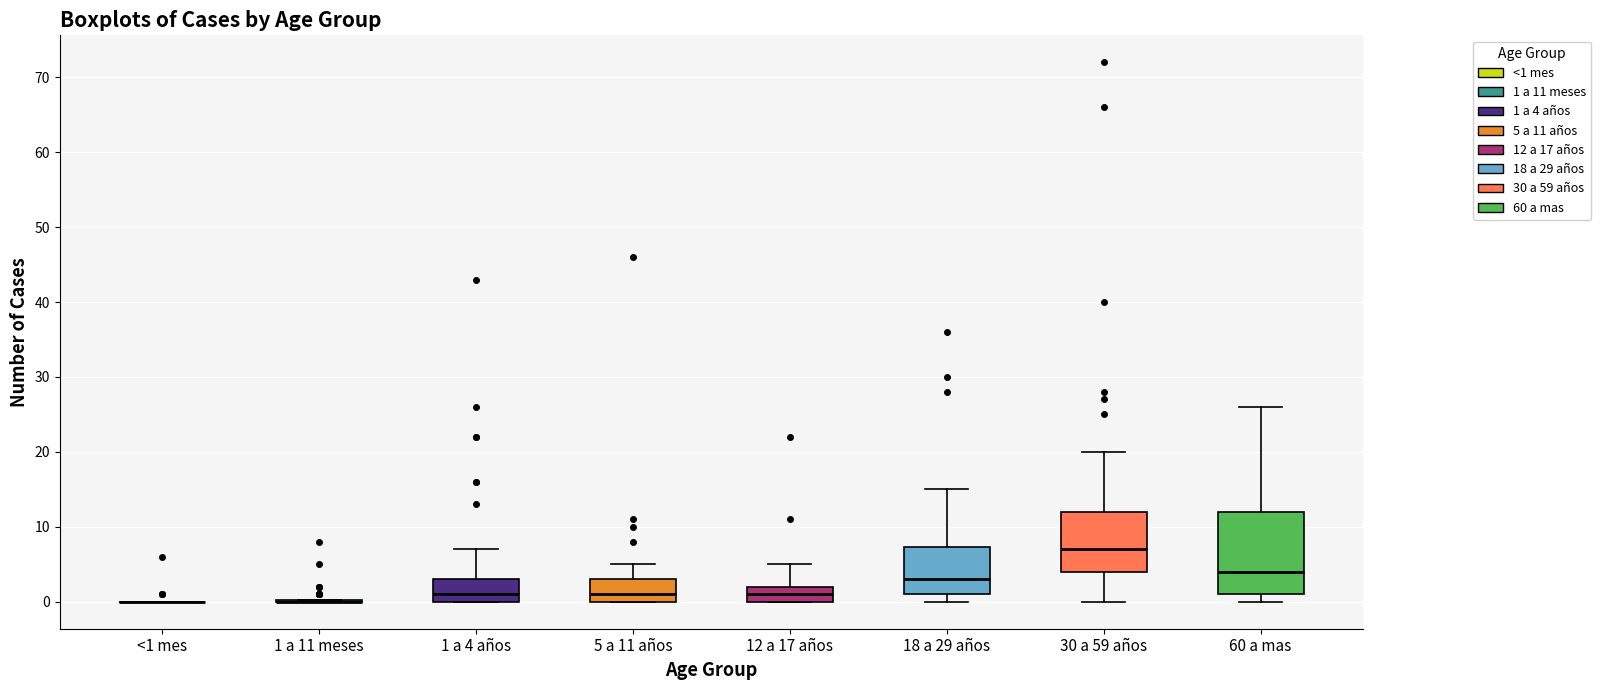

Reading left to right, transcribe this box plot: for each box, give where its median line is, the range the box spans, and where its two whiskers end, as read against the y-axis. The values are not printed on the chart, so give them approximately, as read against the axis.

<1 mes: box collapsed to a line at 0, whiskers 0 to 0
1 a 11 meses: box collapsed to a line at 0, whiskers 0 to 0
1 a 4 años: median 1, box 0 to 3, whiskers 0 to 7
5 a 11 años: median 1, box 0 to 3, whiskers 0 to 5
12 a 17 años: median 1, box 0 to 2, whiskers 0 to 5
18 a 29 años: median 3, box 1 to 7, whiskers 0 to 15
30 a 59 años: median 7, box 4 to 12, whiskers 0 to 20
60 a mas: median 4, box 1 to 12, whiskers 0 to 26